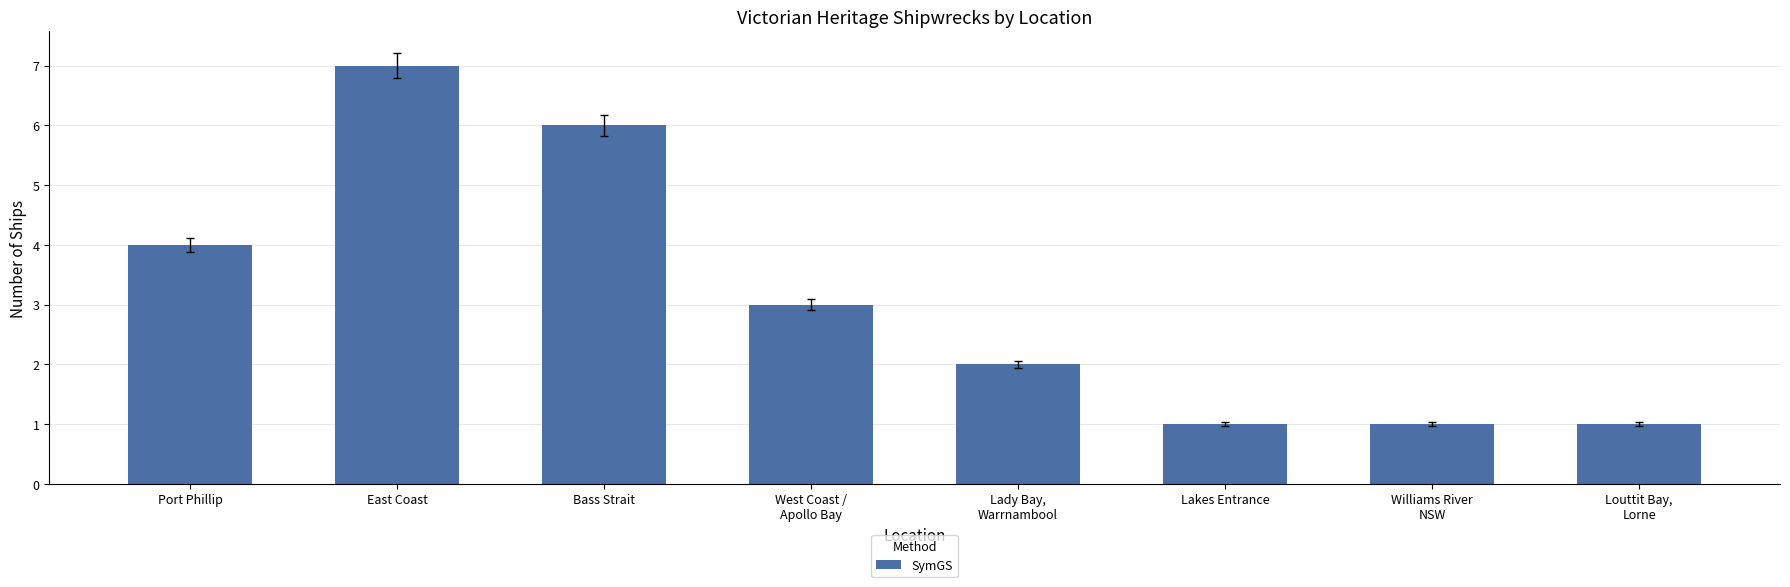

Is it true that the value at West Coast /
Apollo Bay is 5?

False